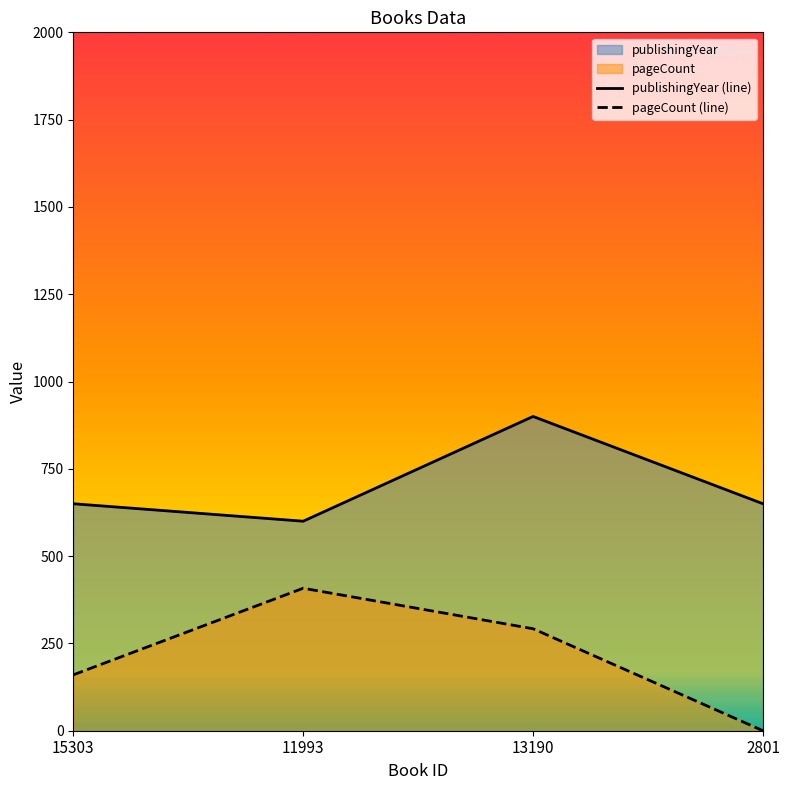

What is the difference between the maximum and minimum values in the pageCount series?

408